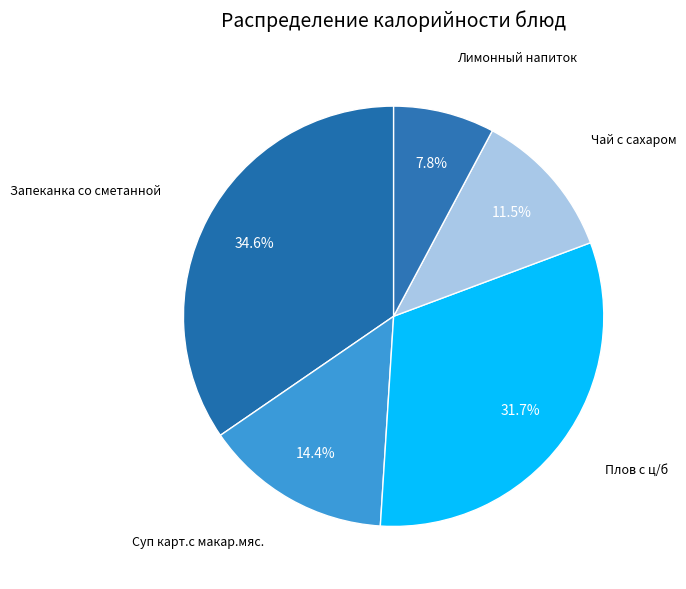

To the nearest percent, what is the average slice percentage?

20%